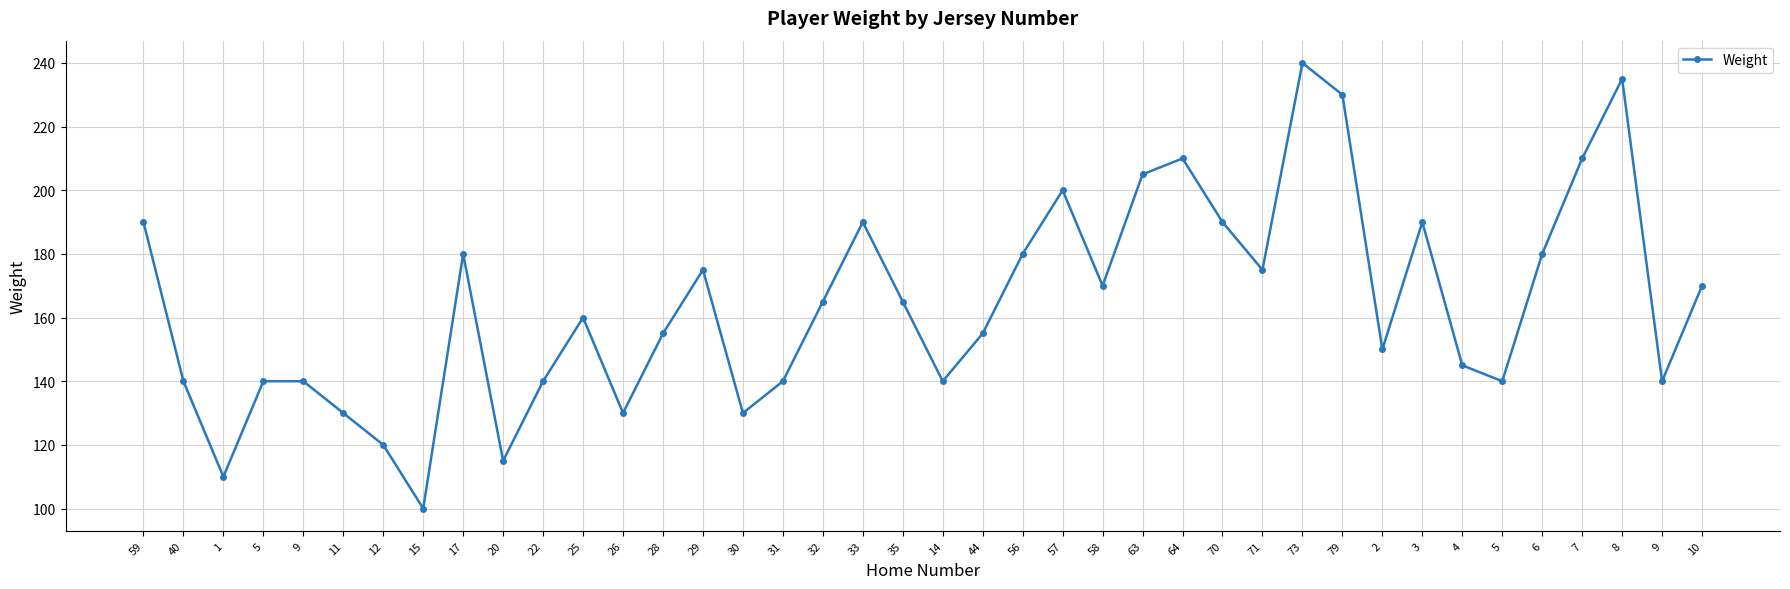

Count the number of data series in this chart.

1